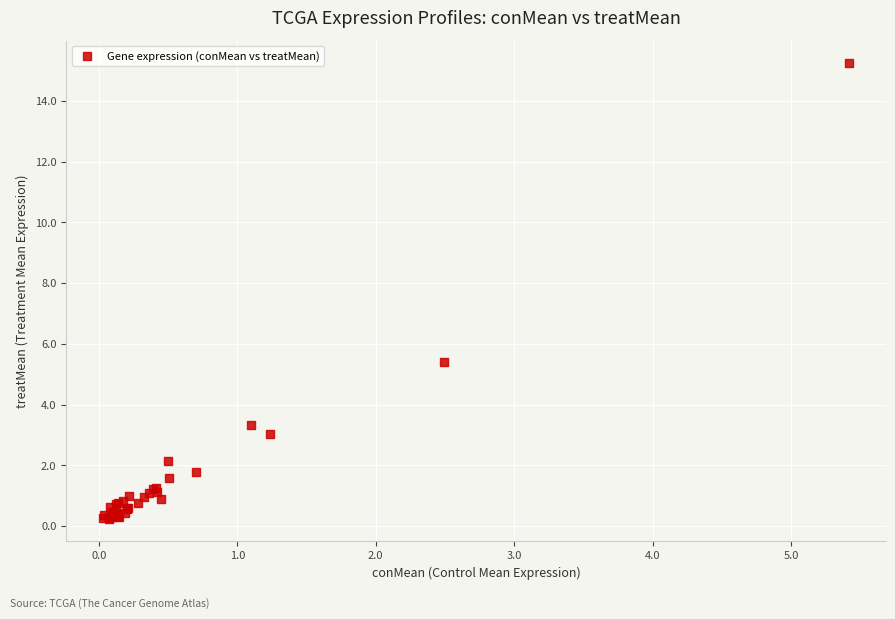

What Y value in the scatter plot is closest to 7?

5.4